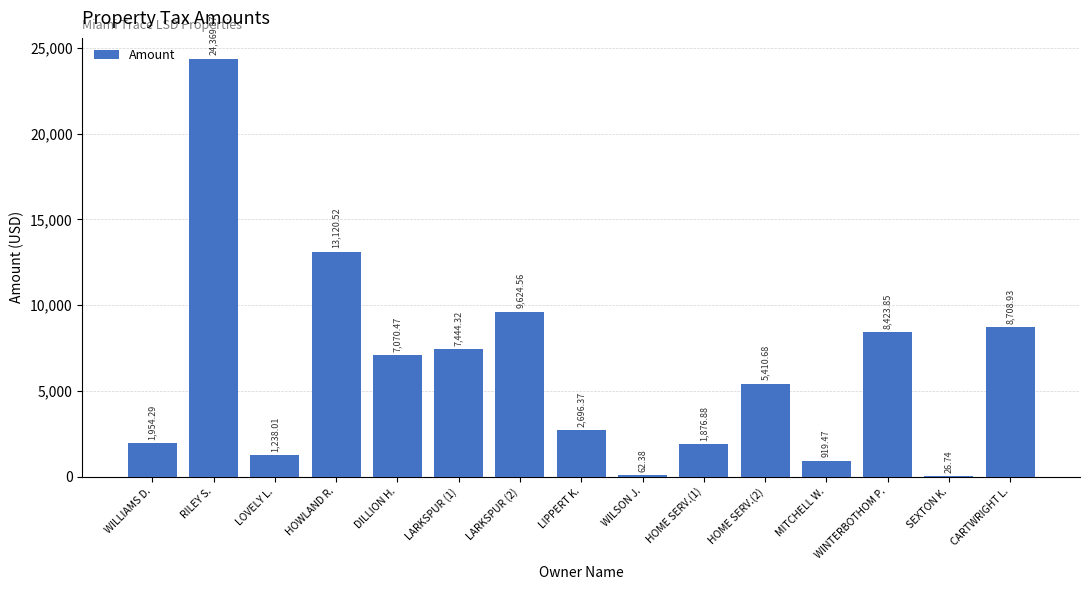

What is the sum of the values at HOME SERV.(2) and DILLION H.?

12481.2